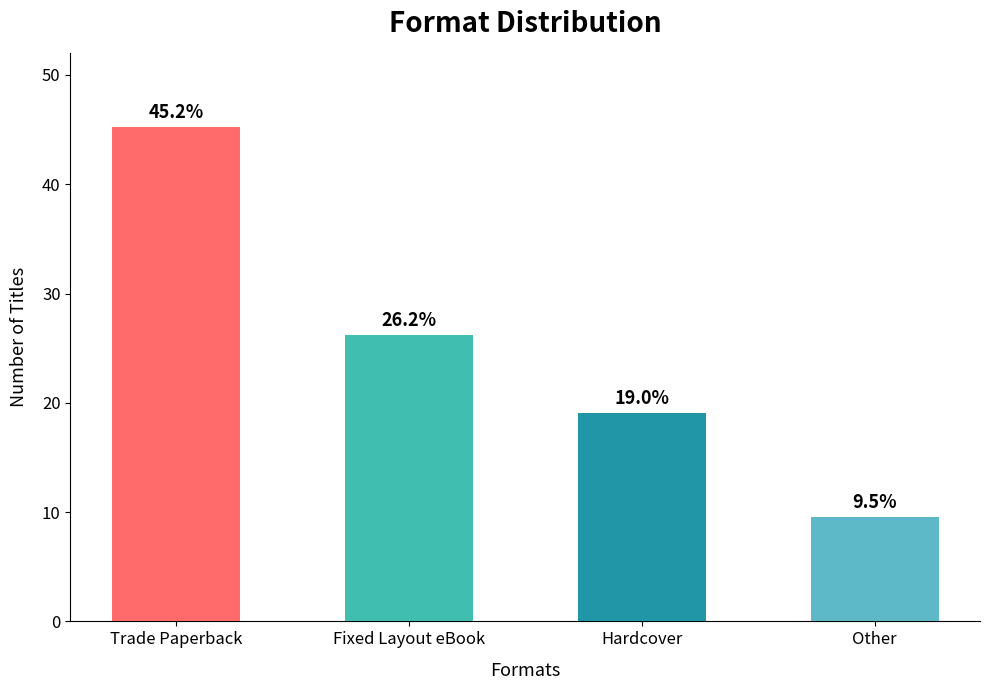

Reading left to right, list all the values displayed in this chart.

Trade Paperback=45.2	Fixed Layout eBook=26.2	Hardcover=19.0	Other=9.5